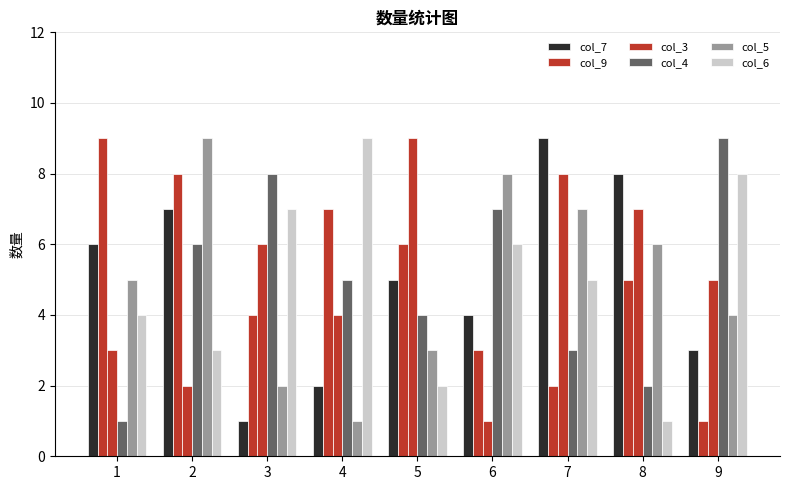

What is the difference between the maximum and second lowest values in the col_4 series?

7